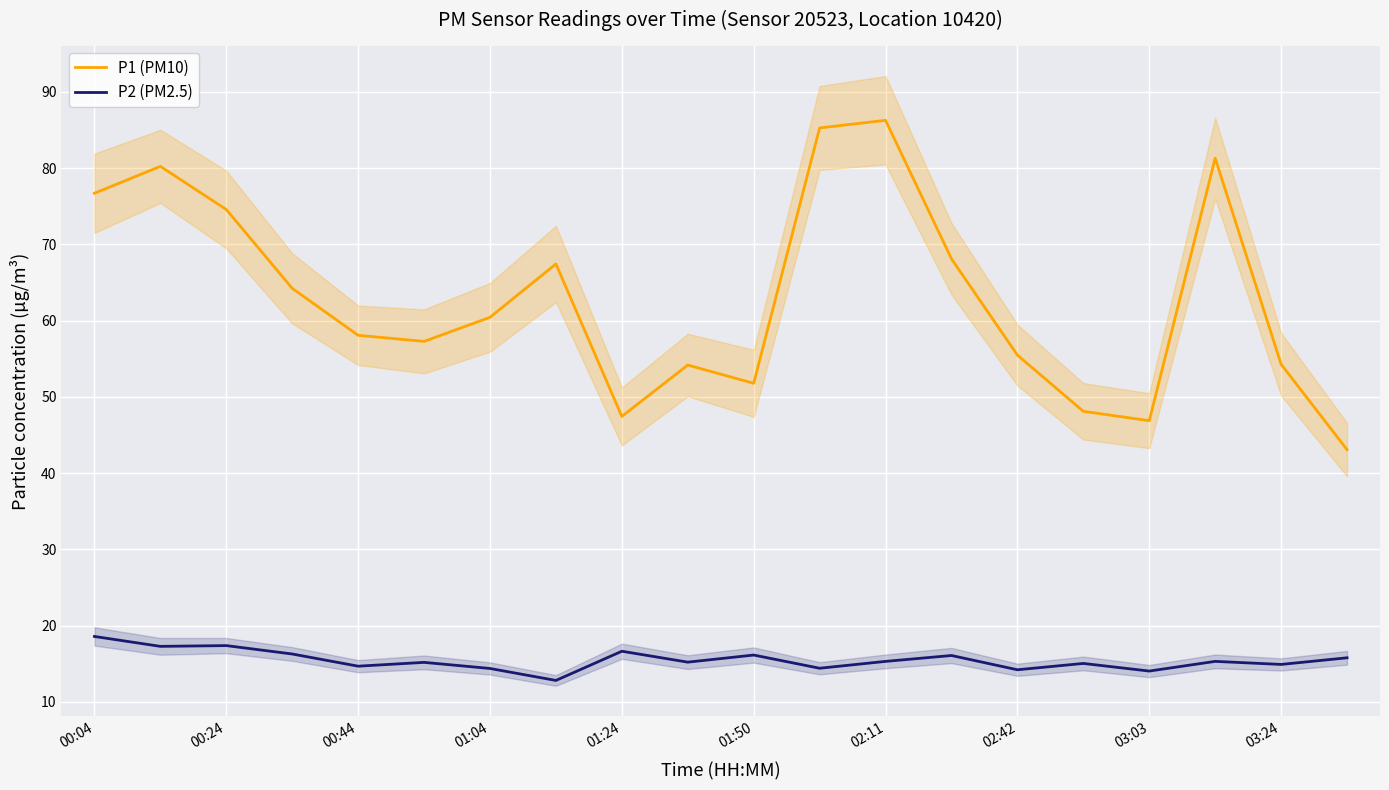

What is the difference between the second highest and minimum values in the P2 (PM2.5) series?

4.6